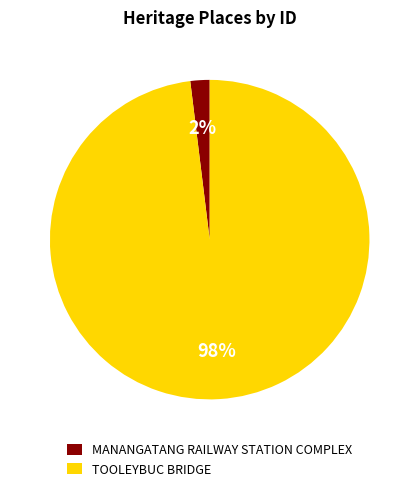

Is the sum of TOOLEYBUC BRIDGE and MANANGATANG RAILWAY STATION COMPLEX greater than half?

Yes